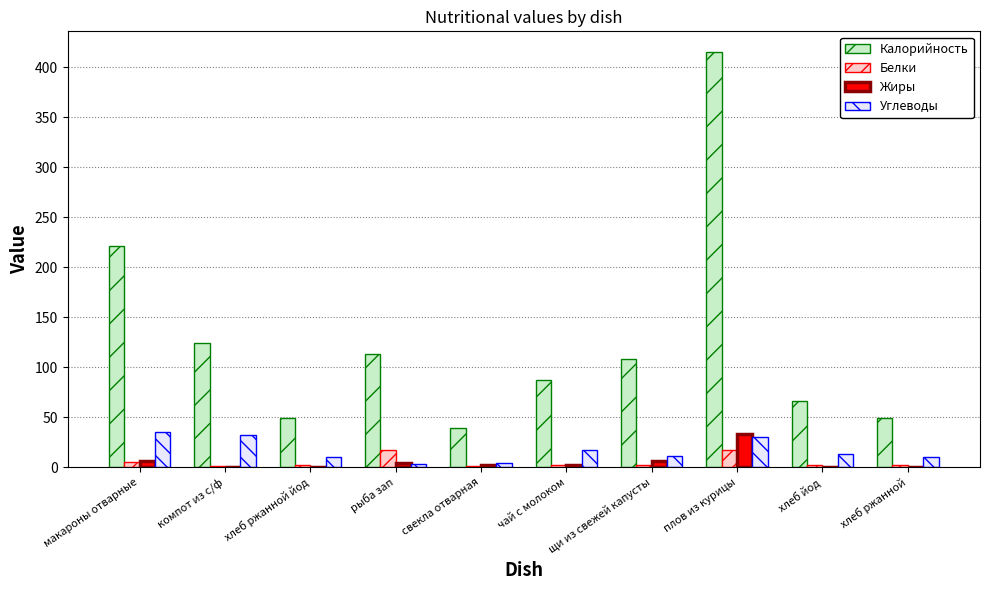

How many distinct data groups are displayed?

4